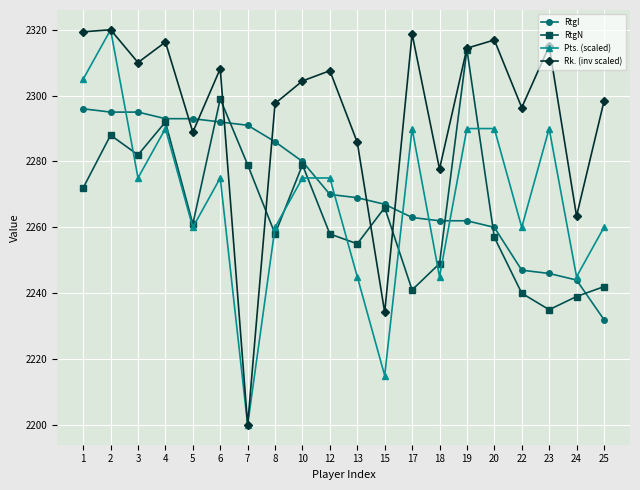

True or false: Pts. (scaled) and RtgI intersect in this chart.

True